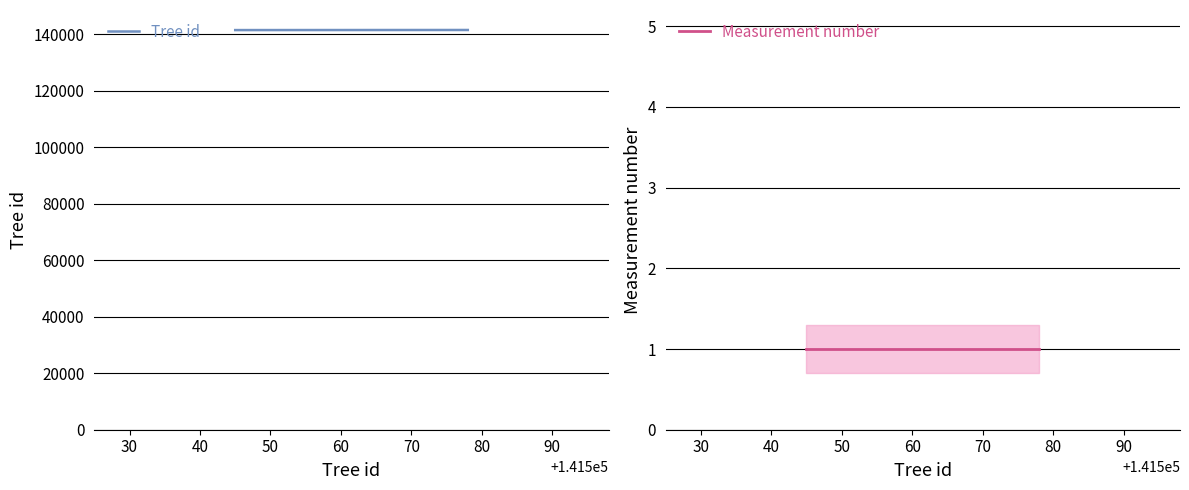

The value of Tree id at 30 is 141546. True or false?

True